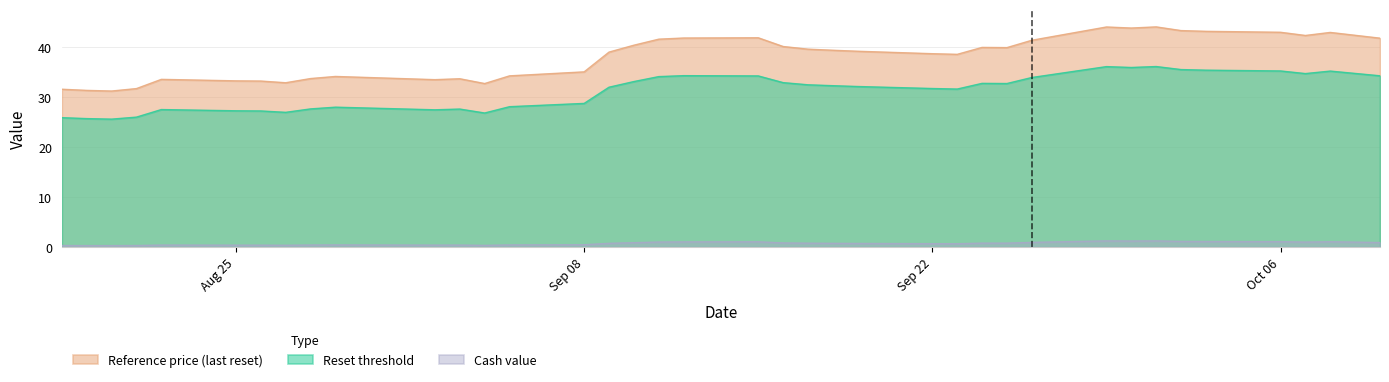

What is the label of the 25th point from the right?

2025-09-05